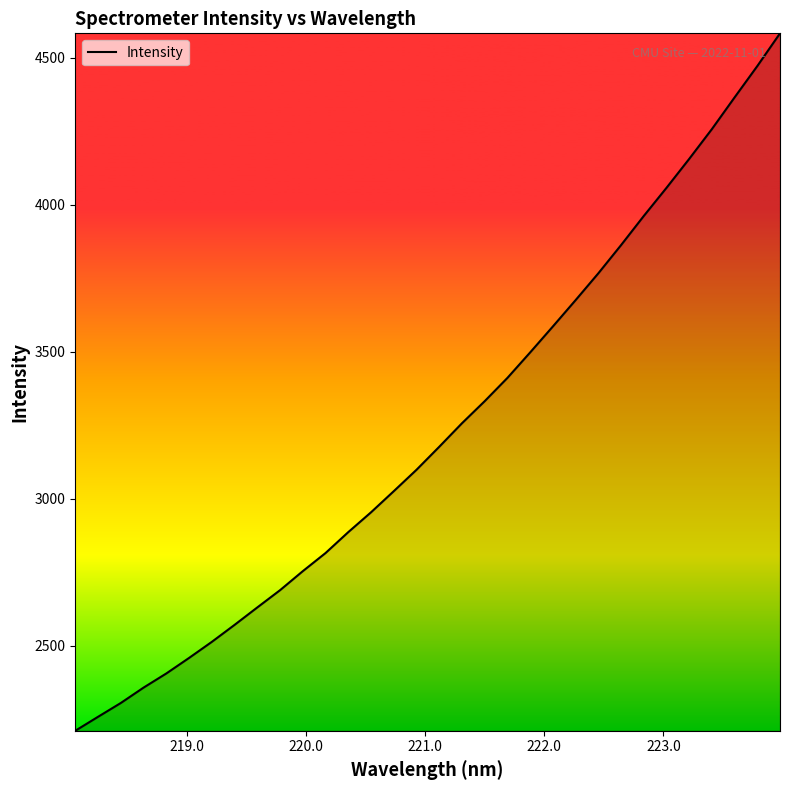

What is the maximum value shown in the chart?

4583.0